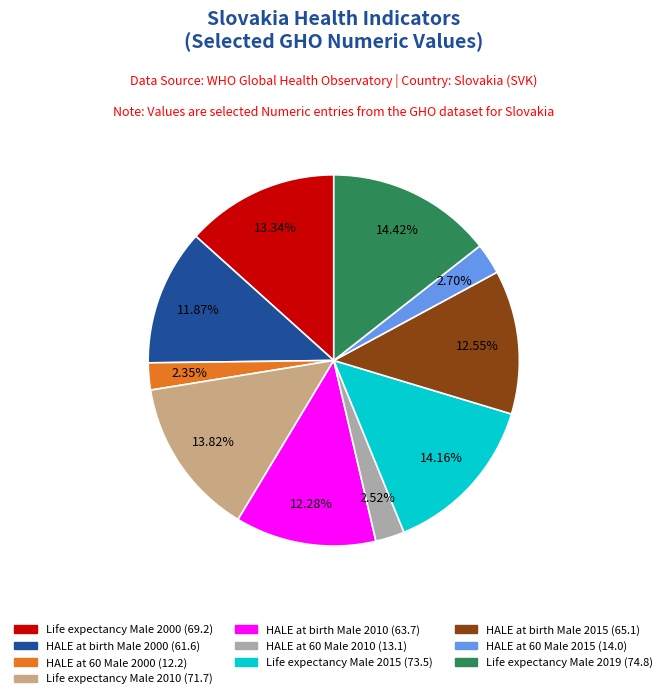

What is the ratio of the value at HALE at birth Male 2010 to the value at HALE at 60 Male 2010?

4.9